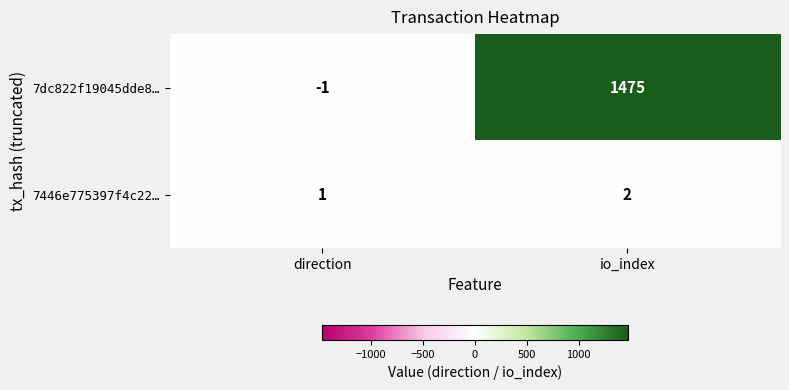

At which label does 7dc822f19045dde8… reach its peak?

io_index